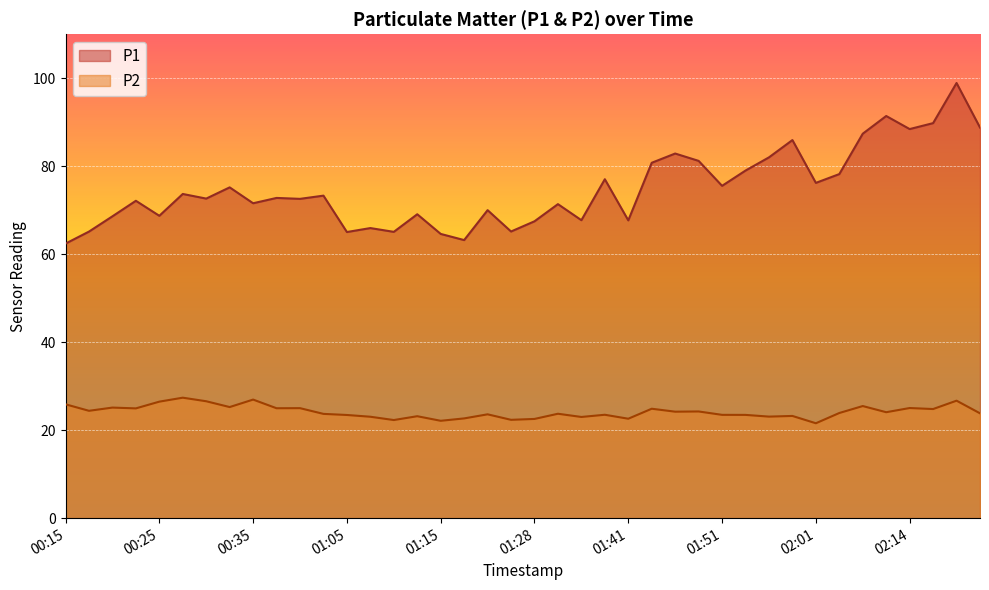

Rank the series by their average value, from highest to lowest.

P1, P2